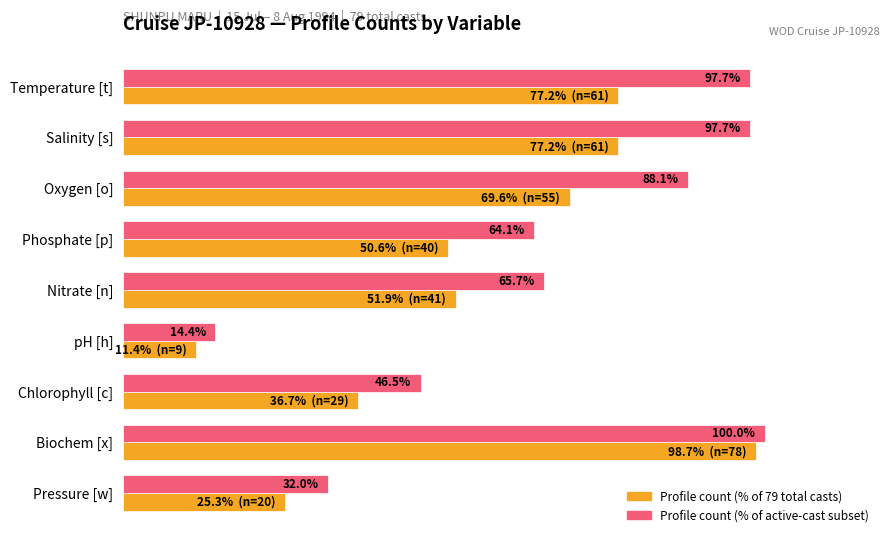

Which label corresponds to the largest value in the chart?

Biochem [x]